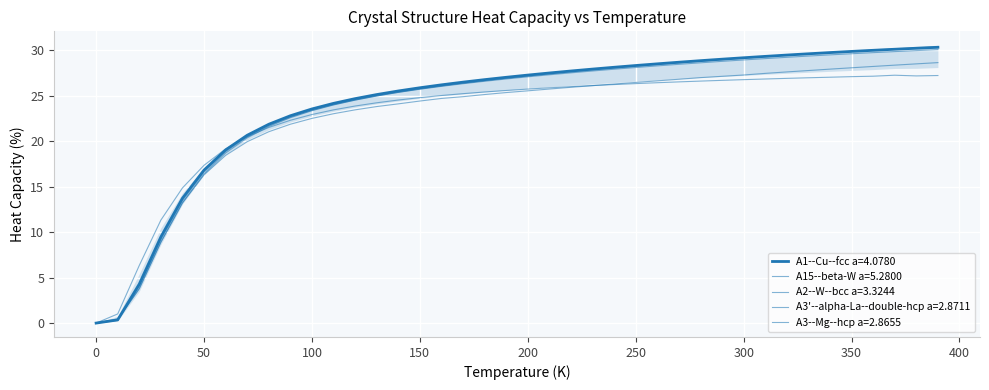

List the series in order of their peak value, lowest first.

A15--beta-W a=5.2800, A2--W--bcc a=3.3244, A3'--alpha-La--double-hcp a=2.8711, A1--Cu--fcc a=4.0780, A3--Mg--hcp a=2.8655